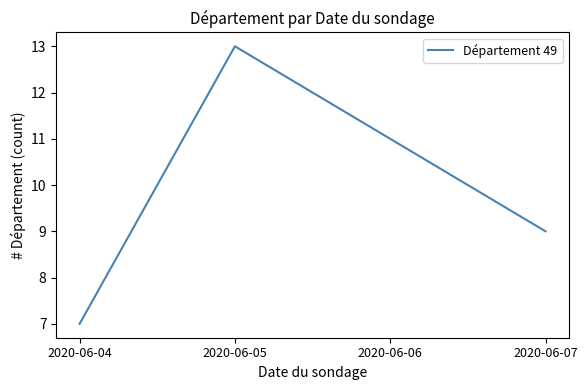

Approximately how many times larger is the value at 2020-06-04 compared to 2020-06-06?

0.6